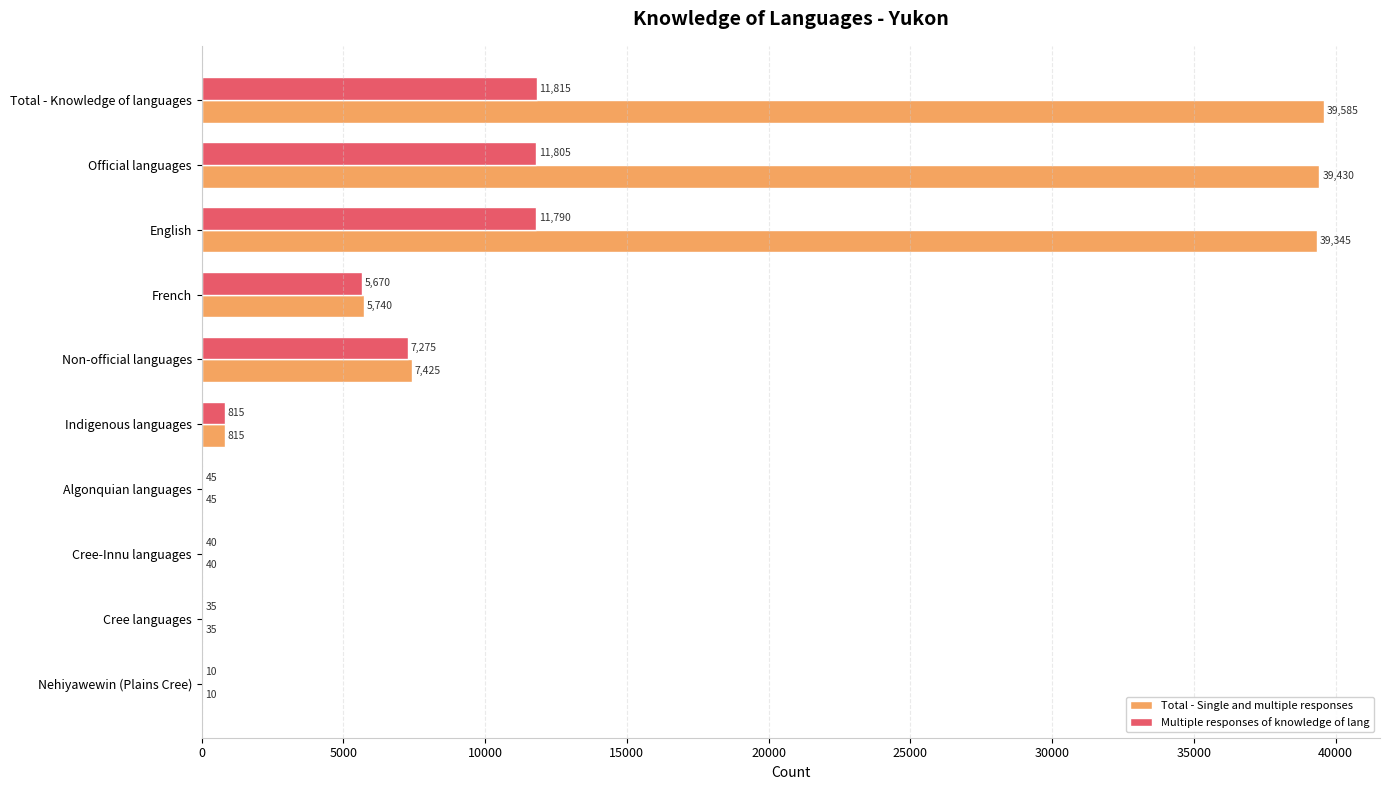

What are all the series names shown in the legend?

Total - Single and multiple responses, Multiple responses of knowledge of lang